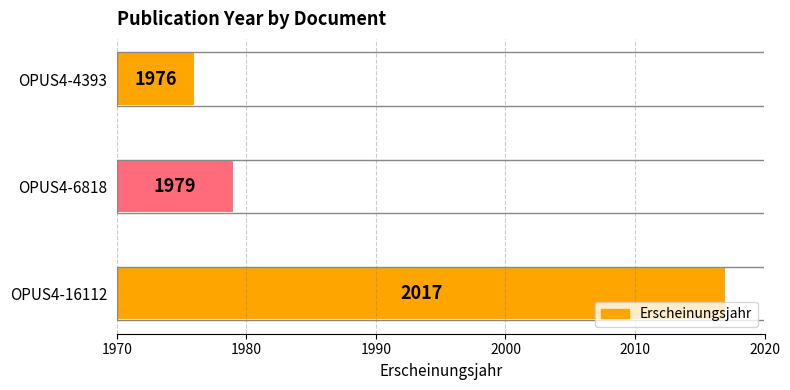

Which label corresponds to the smallest value in the chart?

OPUS4-4393